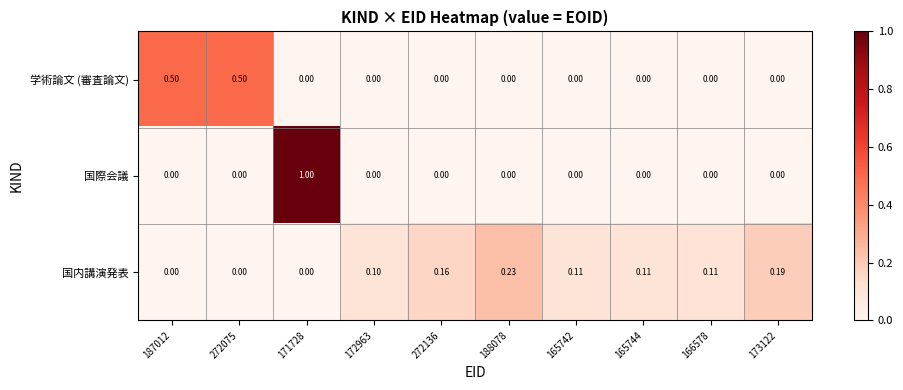

Count the number of categories in the chart.

10